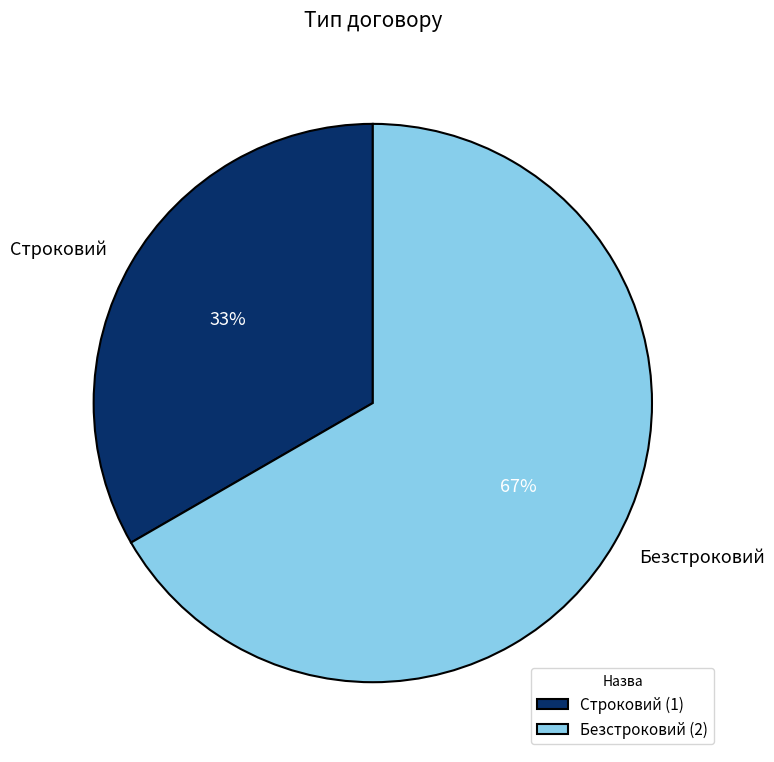

Which slice is the smallest?

Строковий